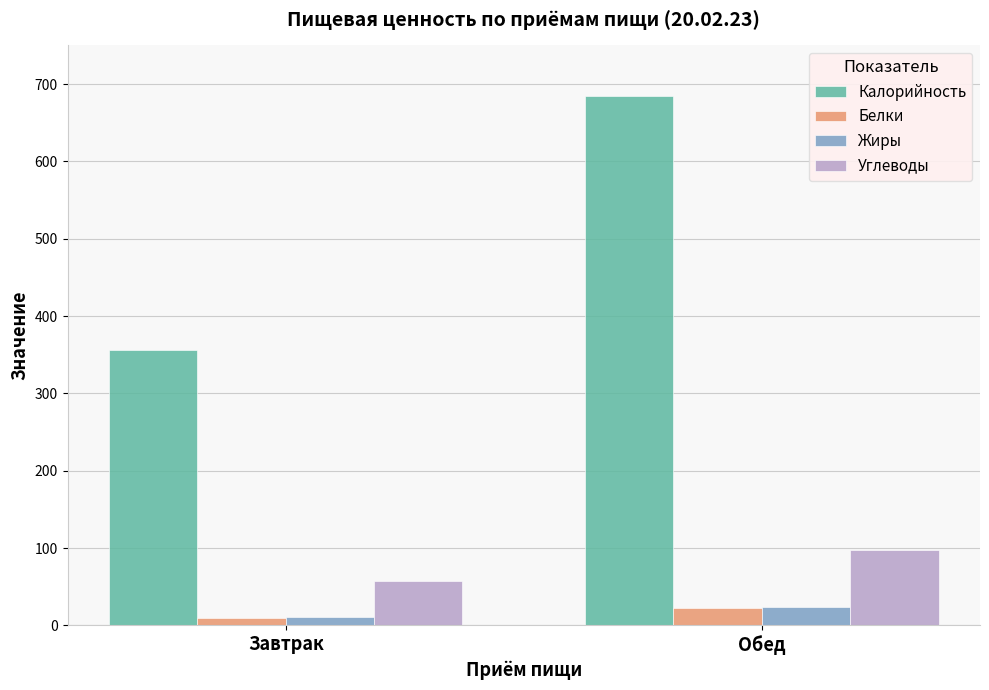

Which series has the widest spread of values?

Калорийность